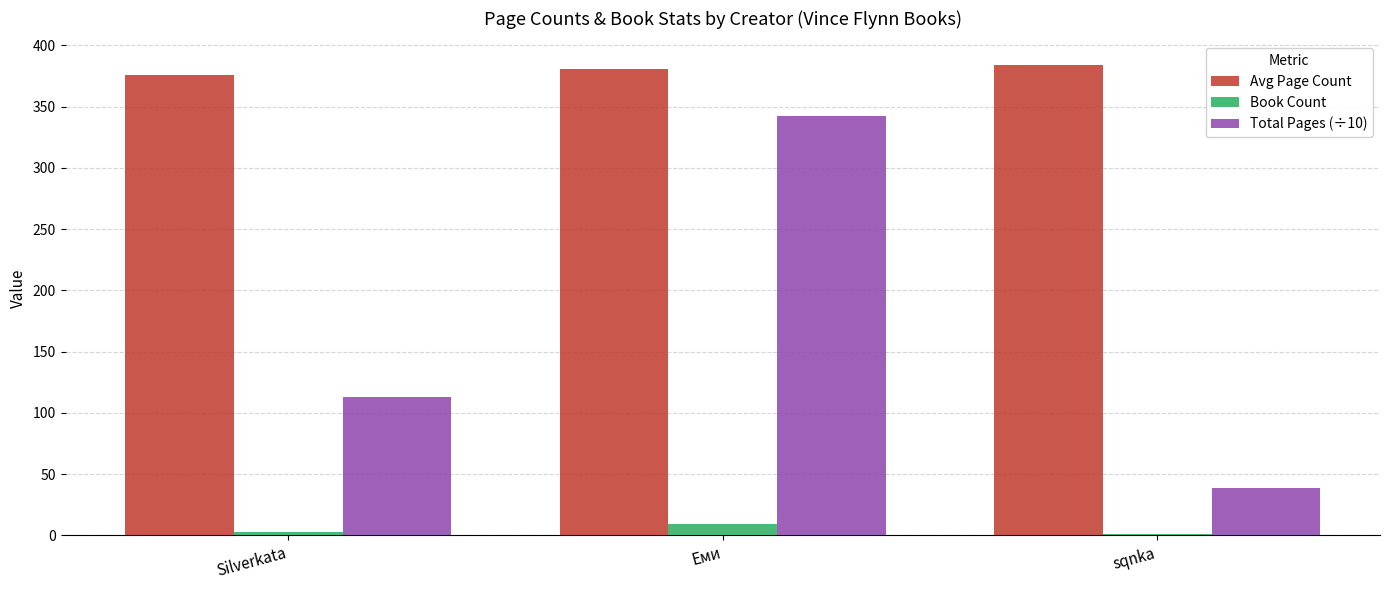

At which category is the sum across all series the highest?

Еми